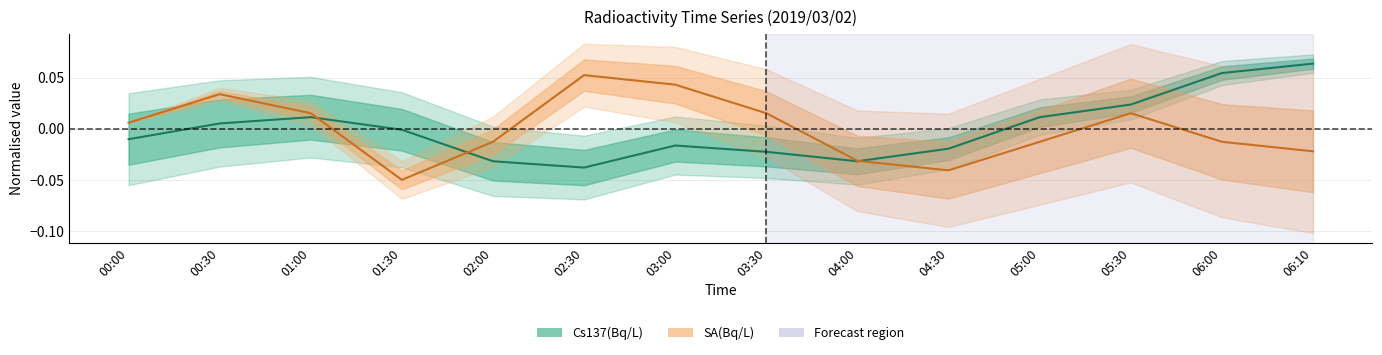

Reading right to left, what are all the values shown in this chart?

Cs137(Bq/L): 06:10=0.1	06:00=0.1	05:30=0.0	05:00=0.0	04:30=-0.0	04:00=-0.0	03:30=-0.0	03:00=-0.0	02:30=-0.0	02:00=-0.0	01:30=-0.0	01:00=0.0	00:30=0.0	00:00=-0.0
SA(Bq/L): 06:10=-0.0	06:00=-0.0	05:30=0.0	05:00=-0.0	04:30=-0.0	04:00=-0.0	03:30=0.0	03:00=0.0	02:30=0.1	02:00=-0.0	01:30=-0.0	01:00=0.0	00:30=0.0	00:00=0.0